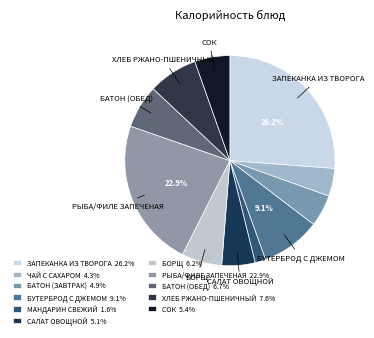

Count the number of slices in the pie.

11